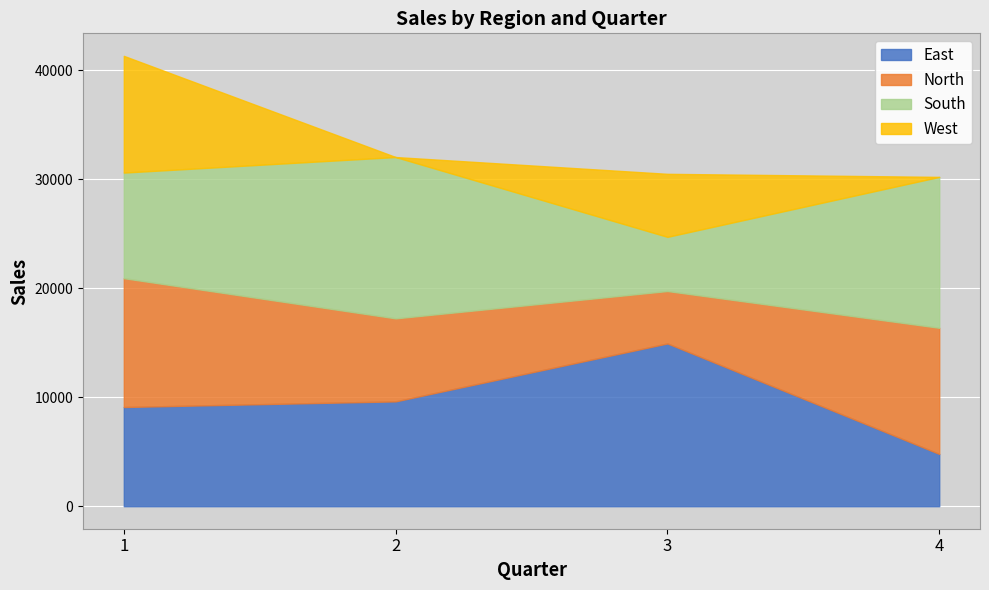

What is the value of the South point at the 1st from the left?

9693